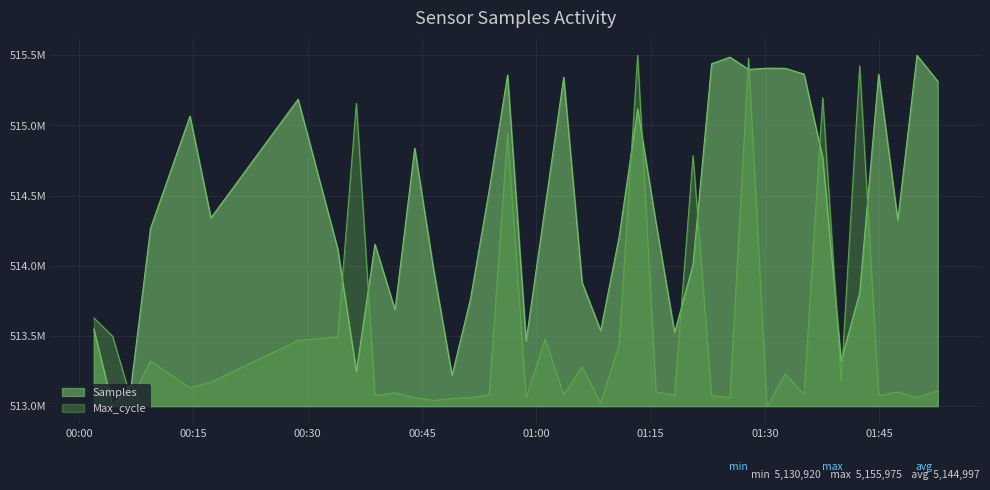

Which series has the widest spread of values?

Samples